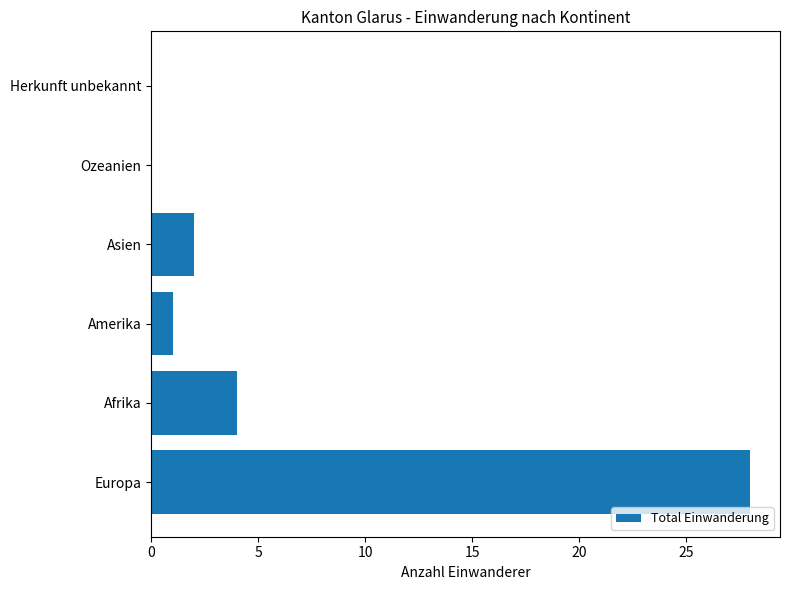

Count the number of categories in the chart.

6